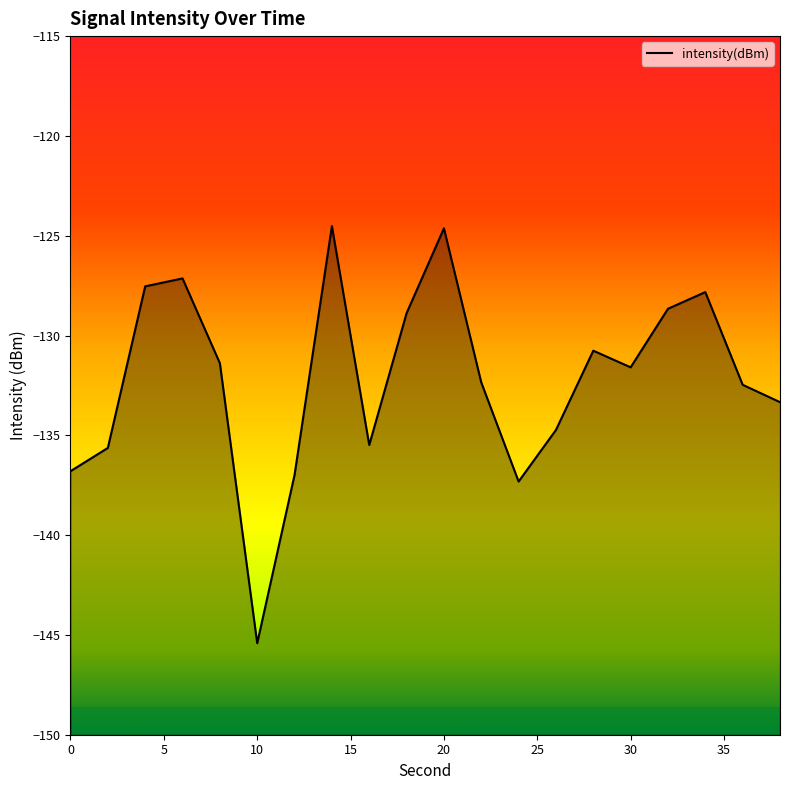

Reading left to right, list all the values displayed in this chart.

-136.8	-135.6	-127.5	-127.1	-131.4	-145.4	-137.0	-124.5	-135.5	-128.9	-124.6	-132.4	-137.3	-134.7	-130.8	-131.6	-128.7	-127.8	-132.5	-133.3